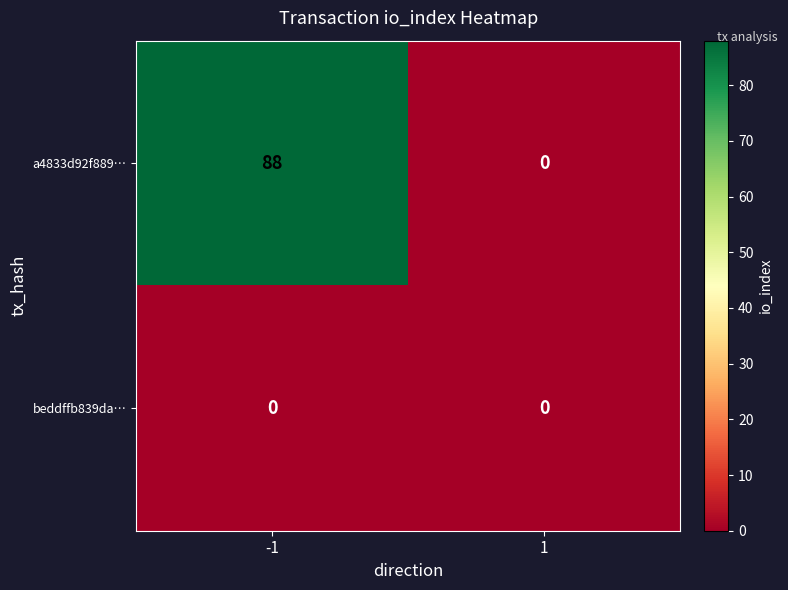

Reading left to right, transcribe all the data shown in this chart.

a4833d92f889…: -1=88	1=0
beddffb839da…: -1=0	1=0